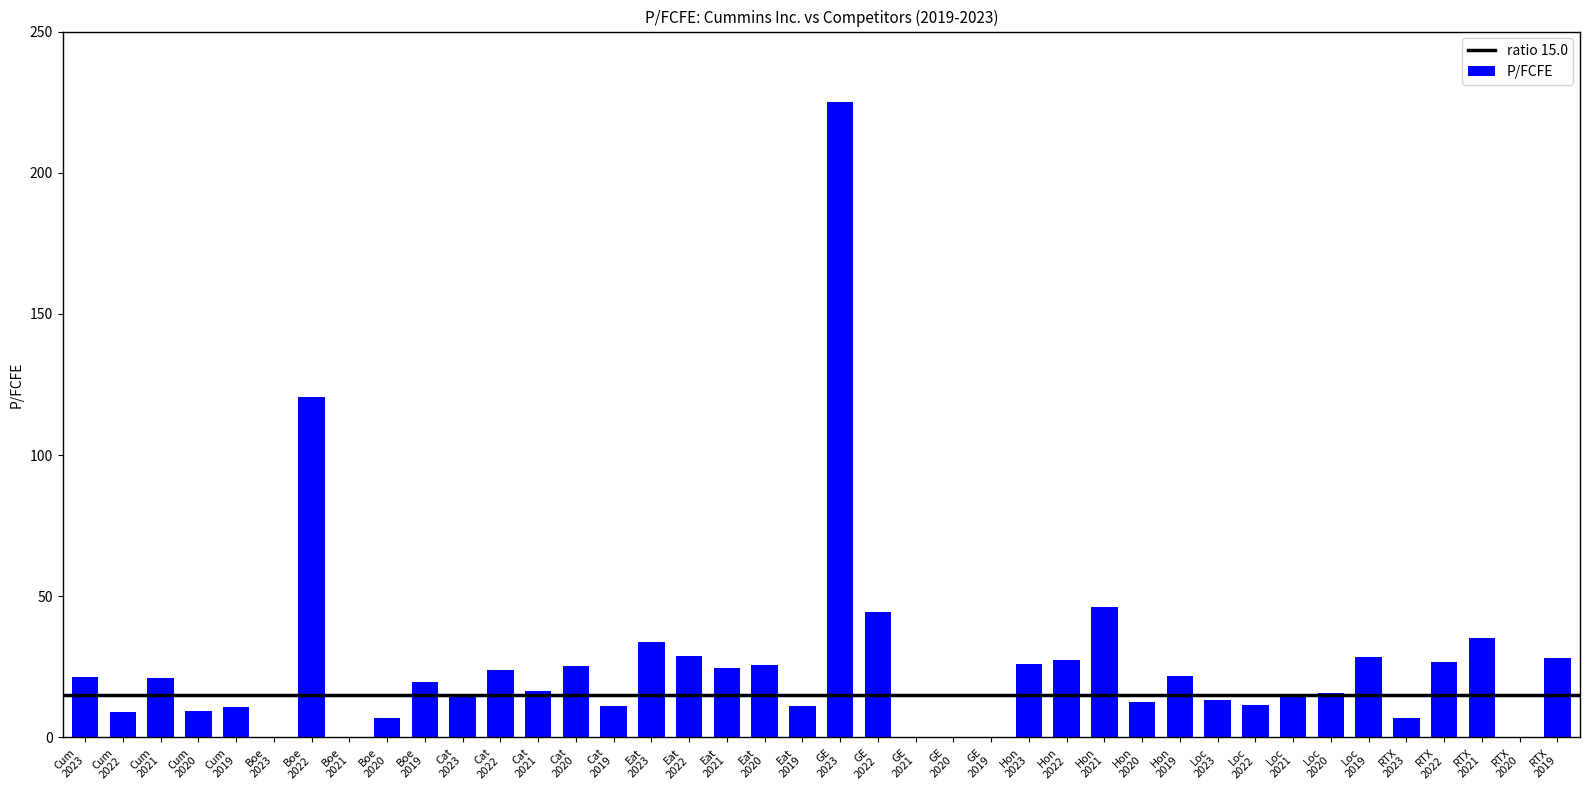

What is the sum of all values?

1017.6